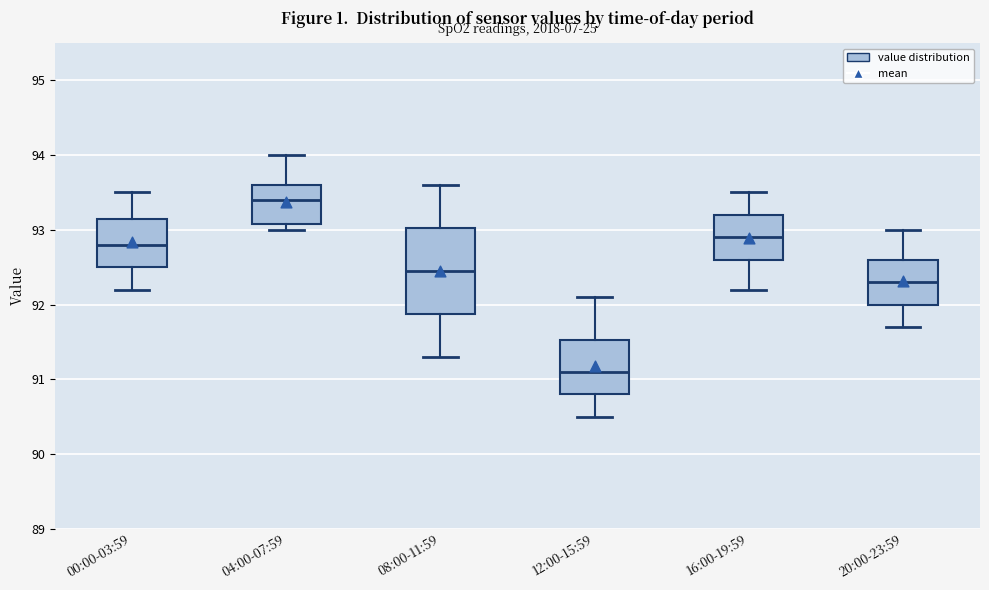

Reading left to right, read every box against the y-axis: the position of its median line, the range the box covers, and the ends of its whiskers. The values are not printed on the chart, so give them approximately, as read against the axis.

00:00-03:59: median 92.8, box 92.5 to 93.2, whiskers 92.2 to 93.5
04:00-07:59: median 93.4, box 93.1 to 93.6, whiskers 93.0 to 94.0
08:00-11:59: median 92.5, box 91.9 to 93.0, whiskers 91.3 to 93.6
12:00-15:59: median 91.1, box 90.8 to 91.5, whiskers 90.5 to 92.1
16:00-19:59: median 92.9, box 92.6 to 93.2, whiskers 92.2 to 93.5
20:00-23:59: median 92.3, box 92.0 to 92.6, whiskers 91.7 to 93.0